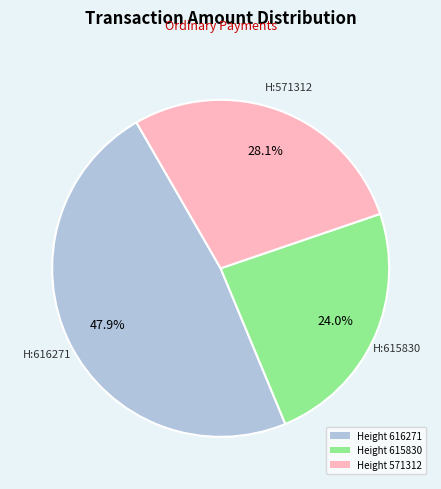

Does any single category account for the majority?

No